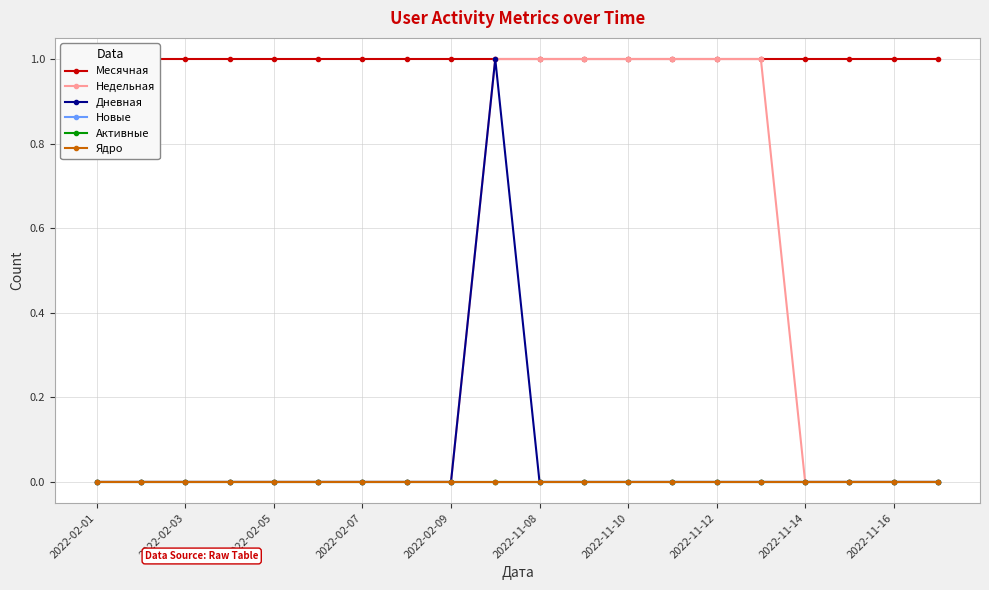

The Новые series shows 0 at 2022-02-03. True or false?

True